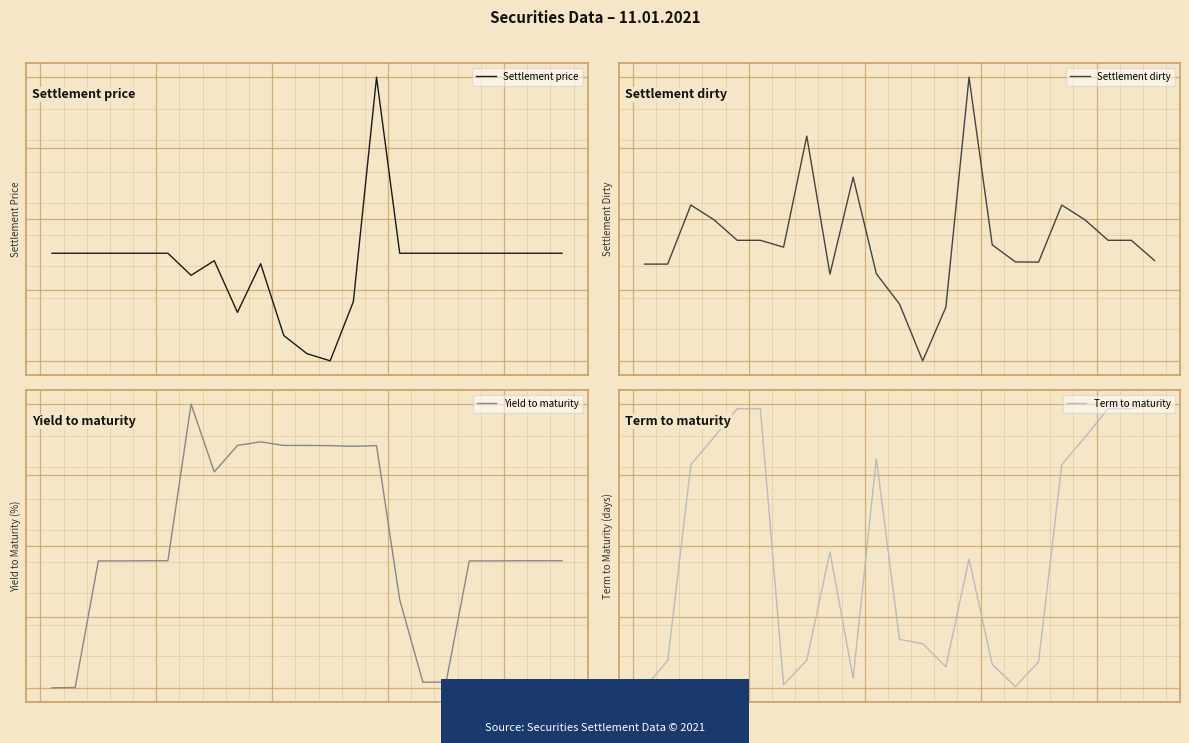

List the labels in order of Settlement price value, largest first.

14, 0, 1, 2, 3, 4, 5, 15, 16, 17, 18, 19, 20, 21, 22, 7, 9, 6, 13, 8, 10, 11, 12